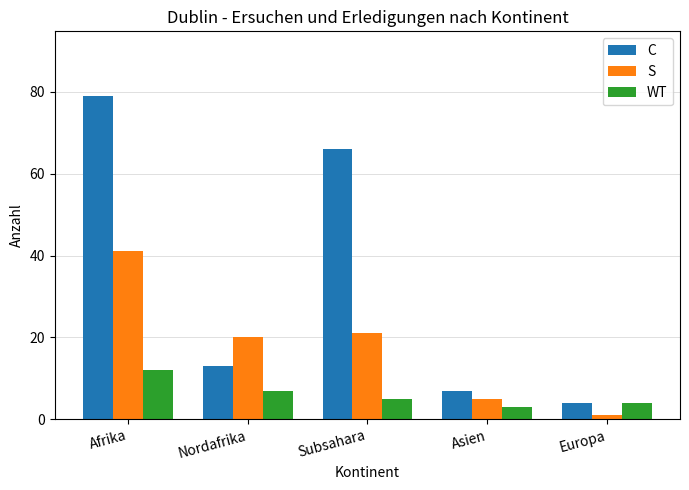

The C series shows 7 at Asien. True or false?

True